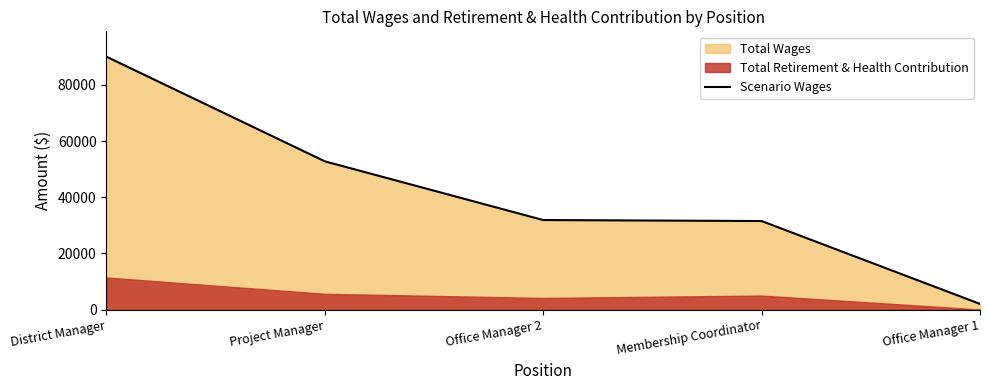

Between District Manager and Project Manager, which is larger?

District Manager